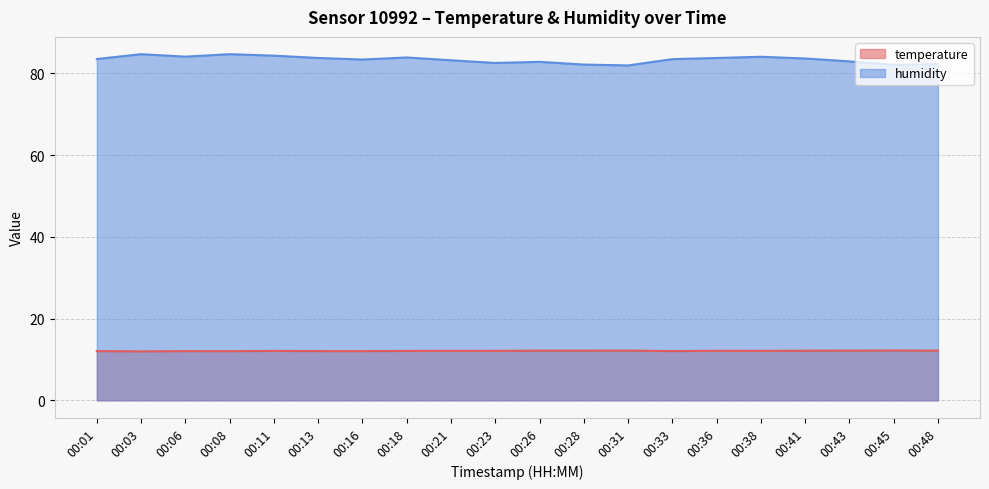

Where is temperature nearest to the value 12?

00:08